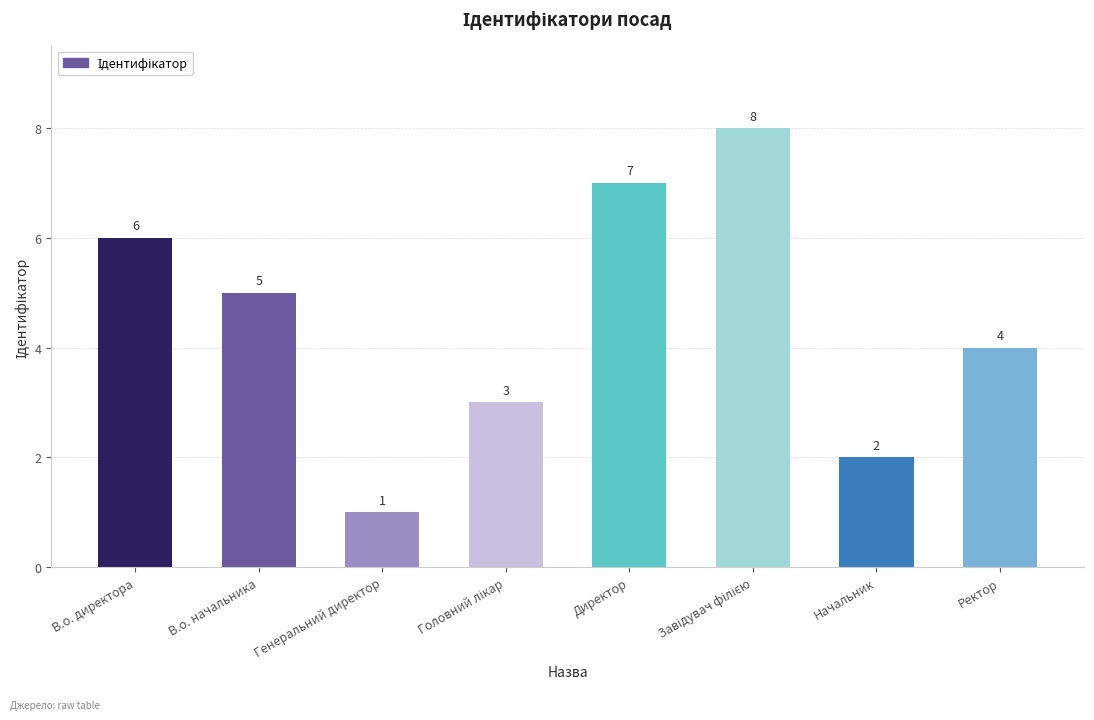

What is the difference between the second highest and minimum values?

6